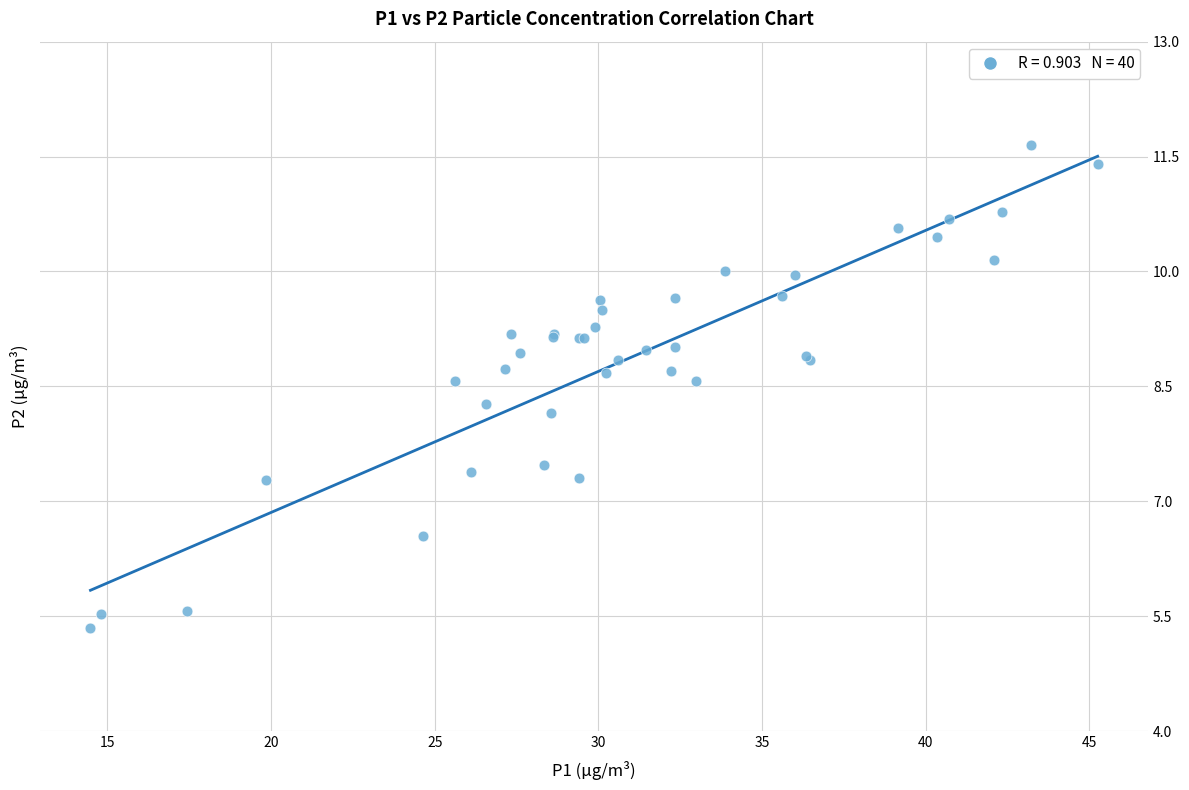

What Y value in the scatter plot is closest to 8?

8.2